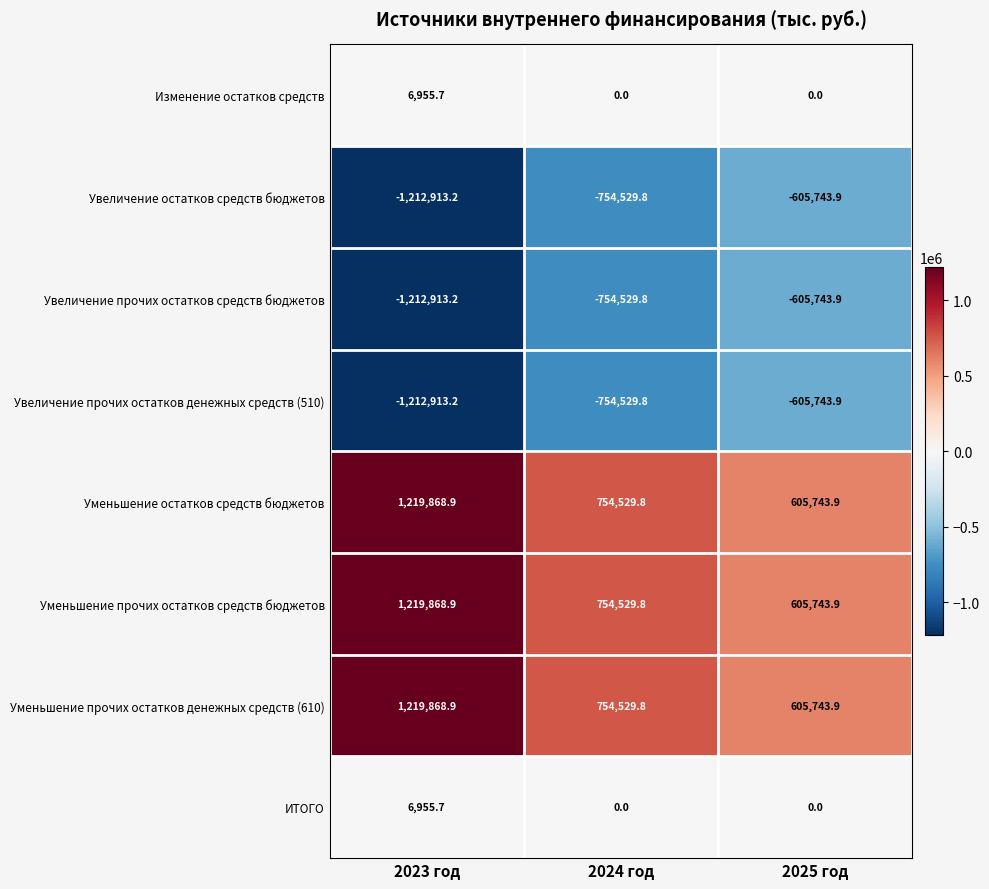

At which category is the sum across all series the highest?

2023 год